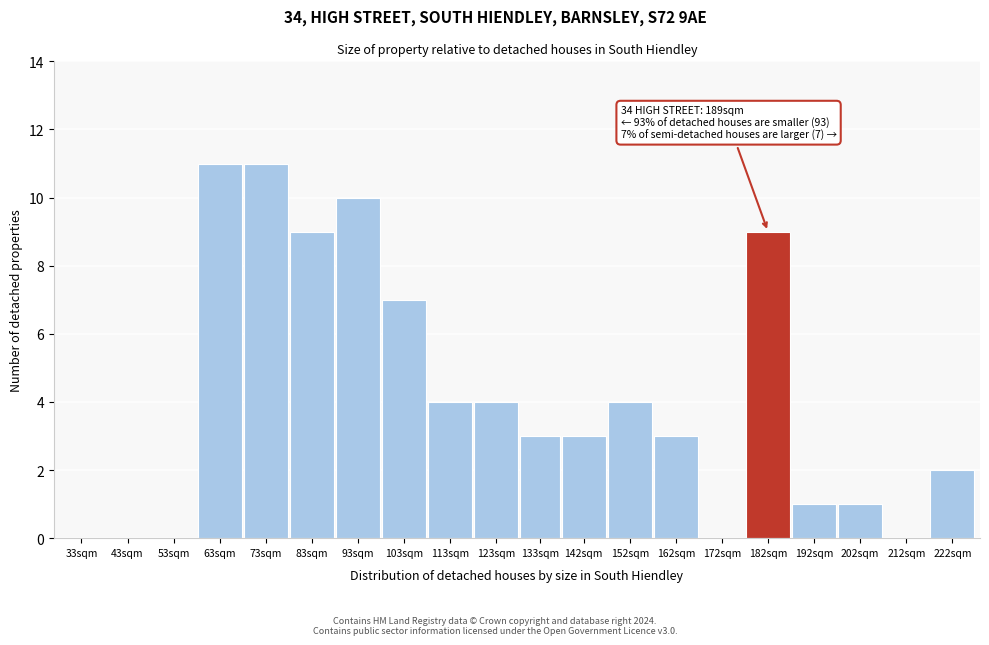

Reading left to right, list all the values displayed in this chart.

33sqm=0	43sqm=0	53sqm=0	63sqm=11	73sqm=11	83sqm=9	93sqm=10	103sqm=7	113sqm=4	123sqm=4	133sqm=3	142sqm=3	152sqm=4	162sqm=3	172sqm=0	182sqm=9	192sqm=1	202sqm=1	212sqm=0	222sqm=2